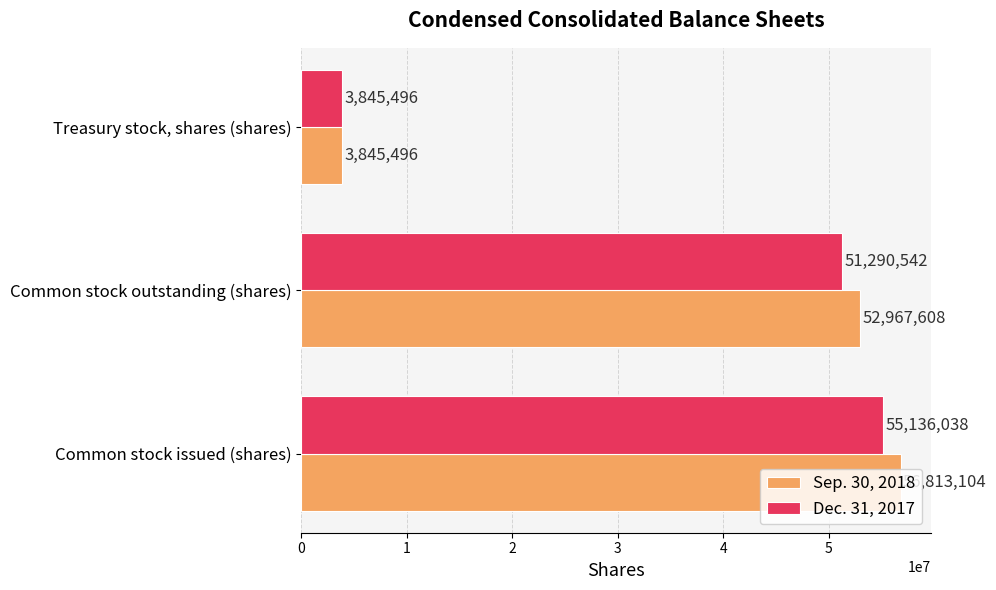

At which category is the sum across all series the highest?

Common stock issued (shares)